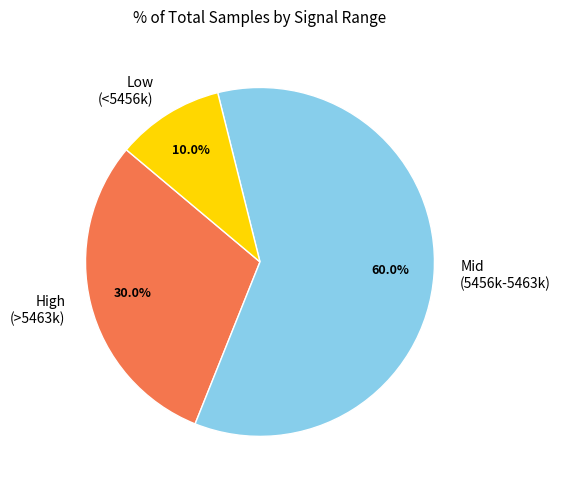

Which slice is the largest?

Mid (5456k-5463k)